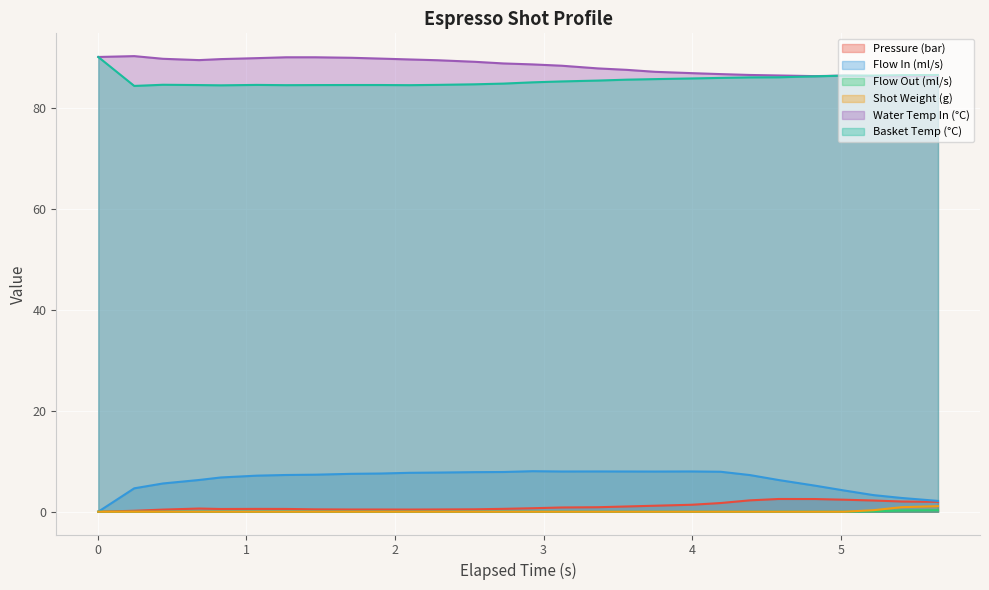

In water_temperature_in, how many points are higher than both neighbors (excluding endpoints)?

2